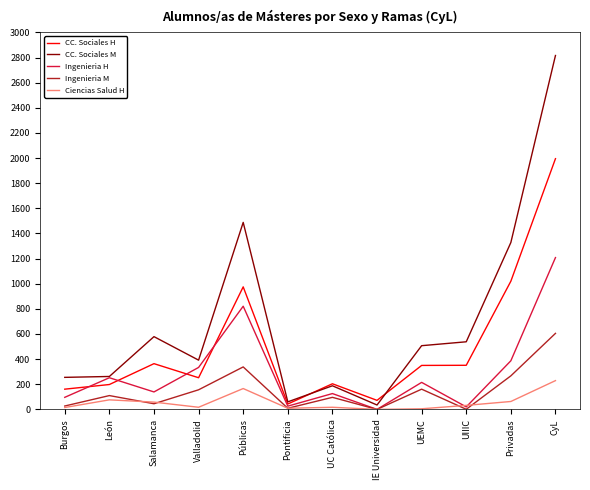

List the series in order of their peak value, highest first.

CC. Sociales M, CC. Sociales H, Ingenieria H, Ingenieria M, Ciencias Salud H